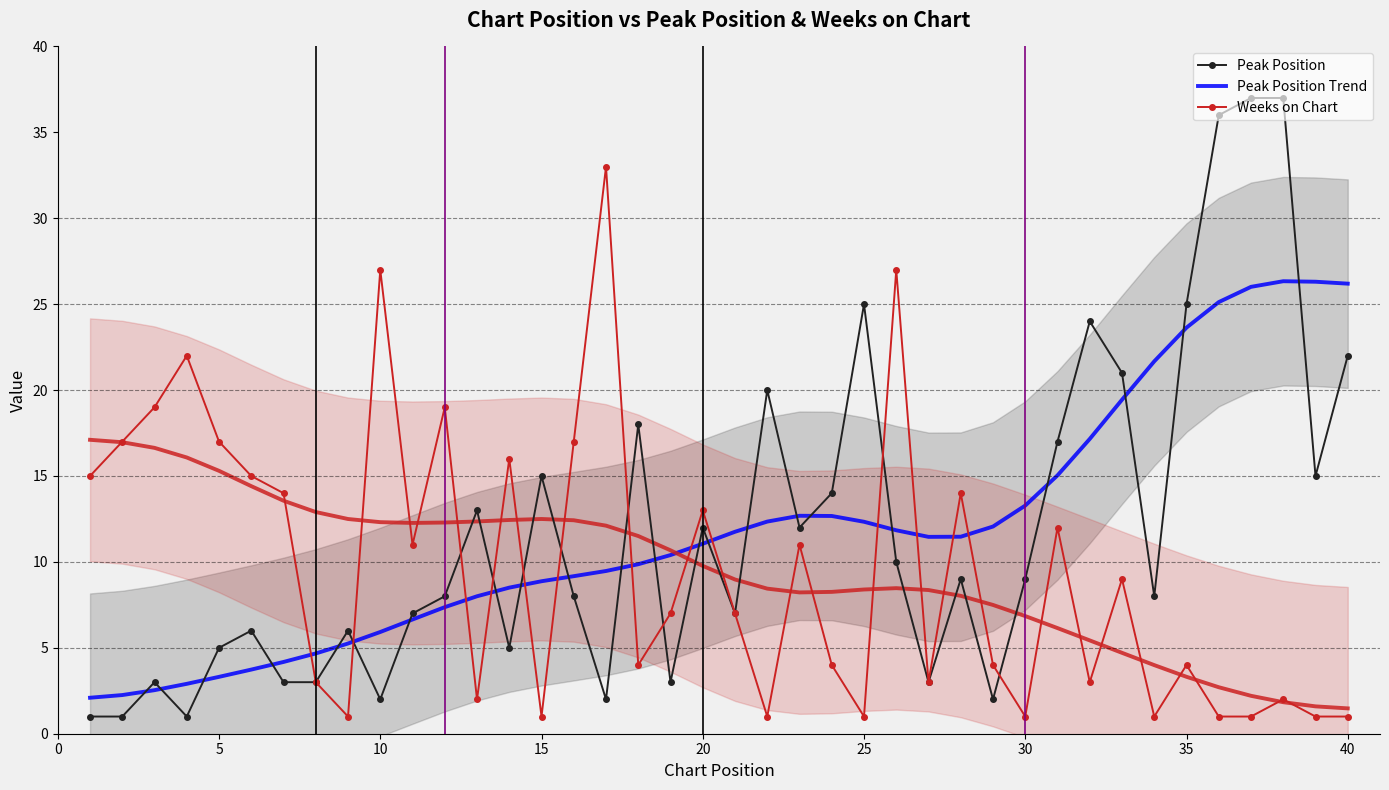

What are all the series names shown in the legend?

Peak Position, Peak Position Trend, Weeks on Chart